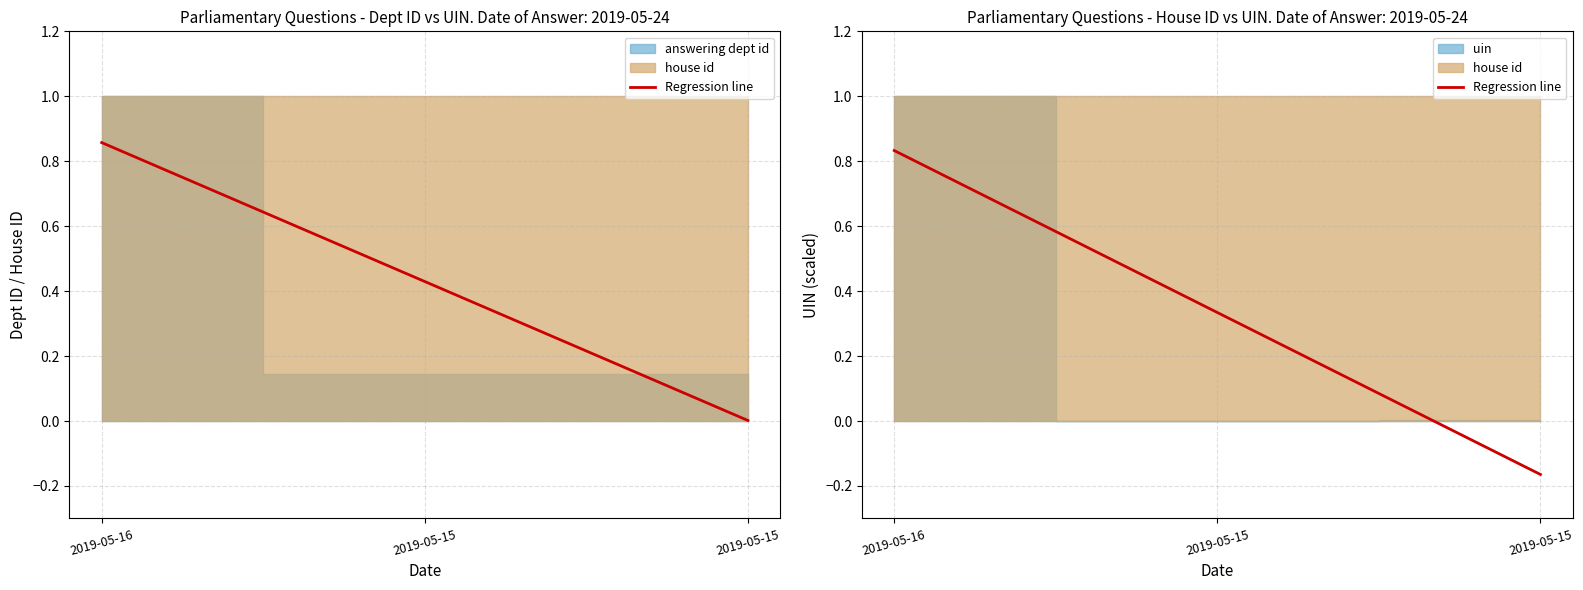

What is the minimum value shown in the chart?

-0.2